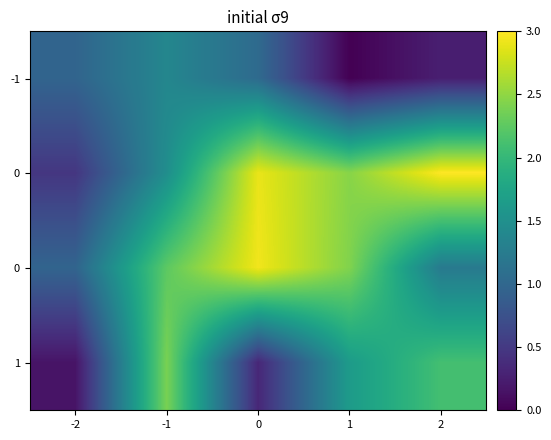

What is the total value across all series at 2?

6.6